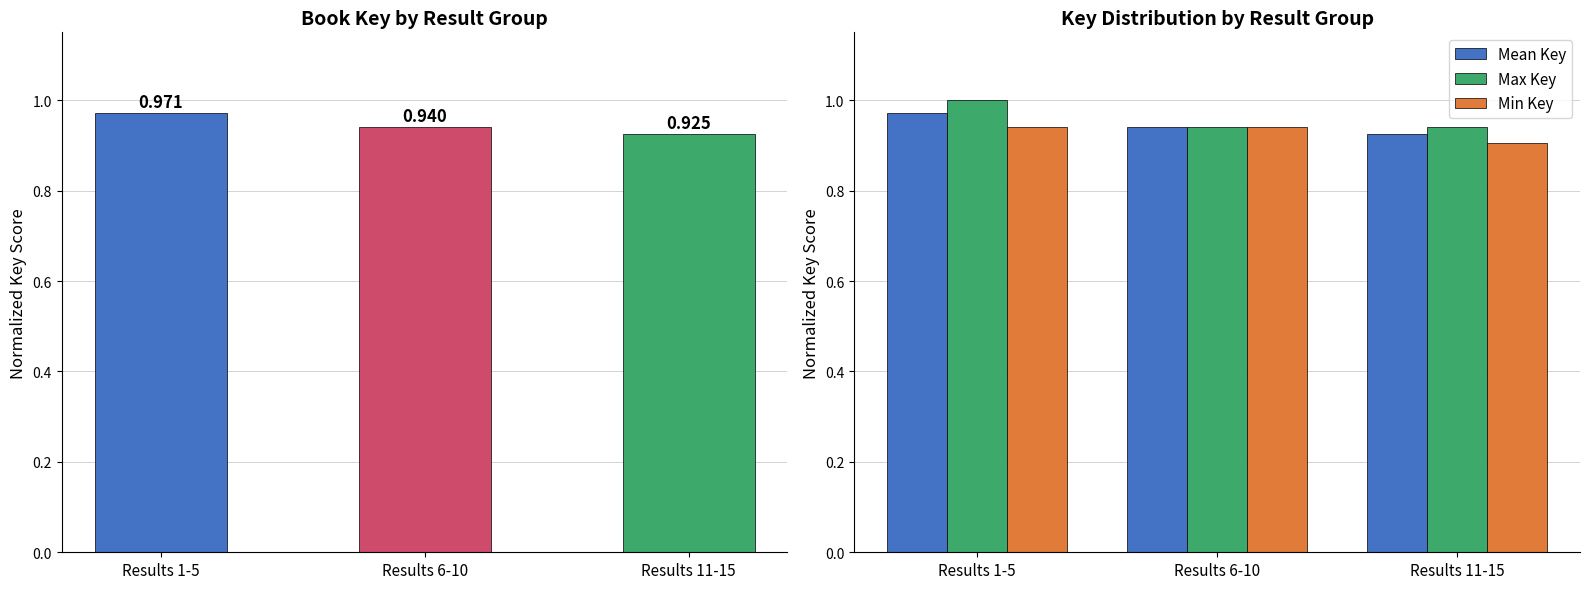

What is the label of the 3rd bar from the left?

Results 11-15